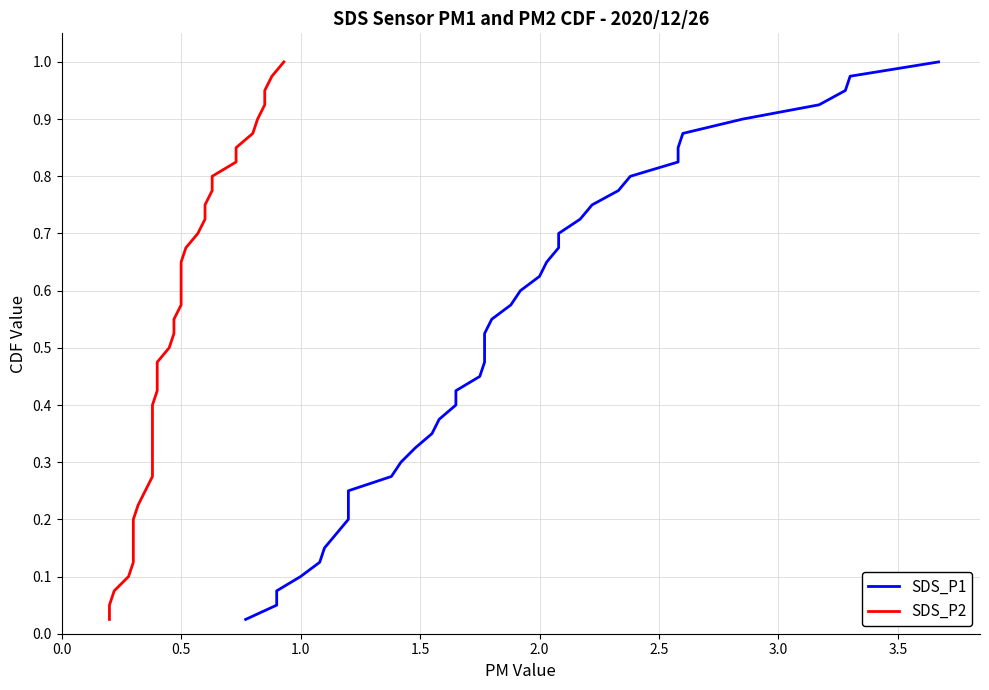

How many distinct data groups are displayed?

2